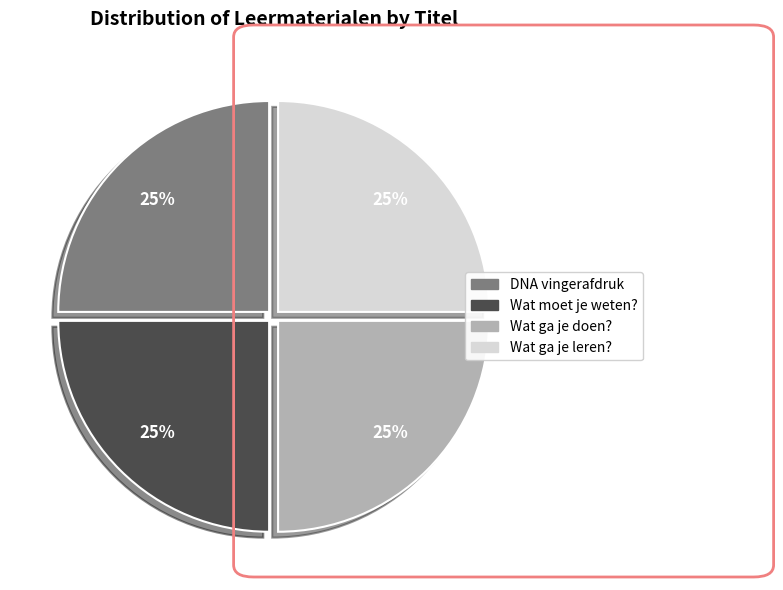

What percentage is the DNA vingerafdruk slice, to the nearest percent?

25%